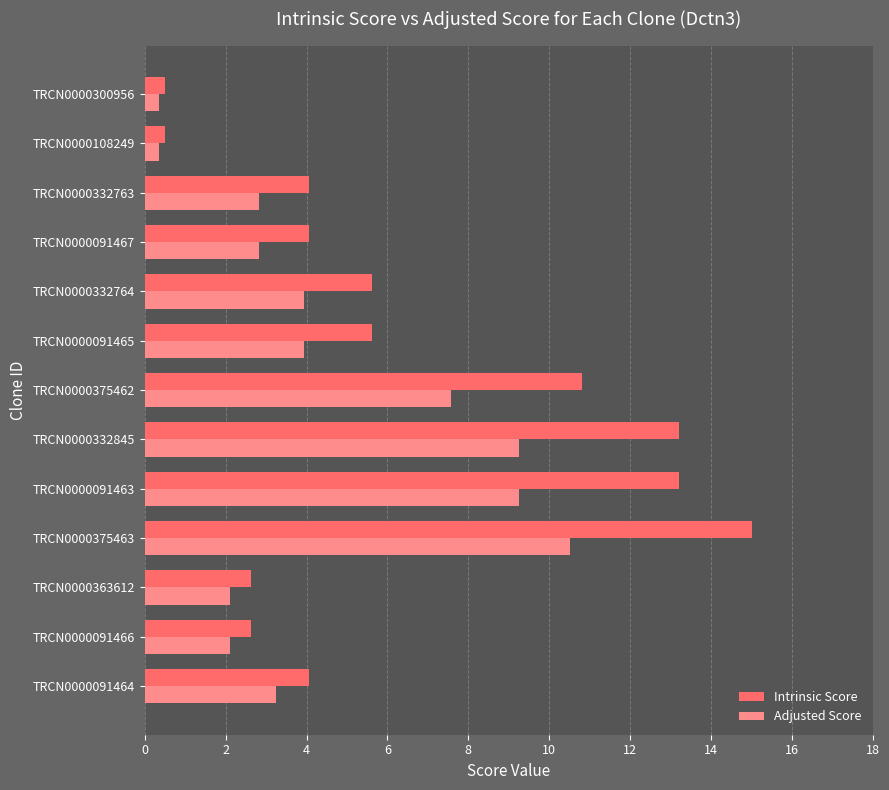

How many data points does each series have?

13